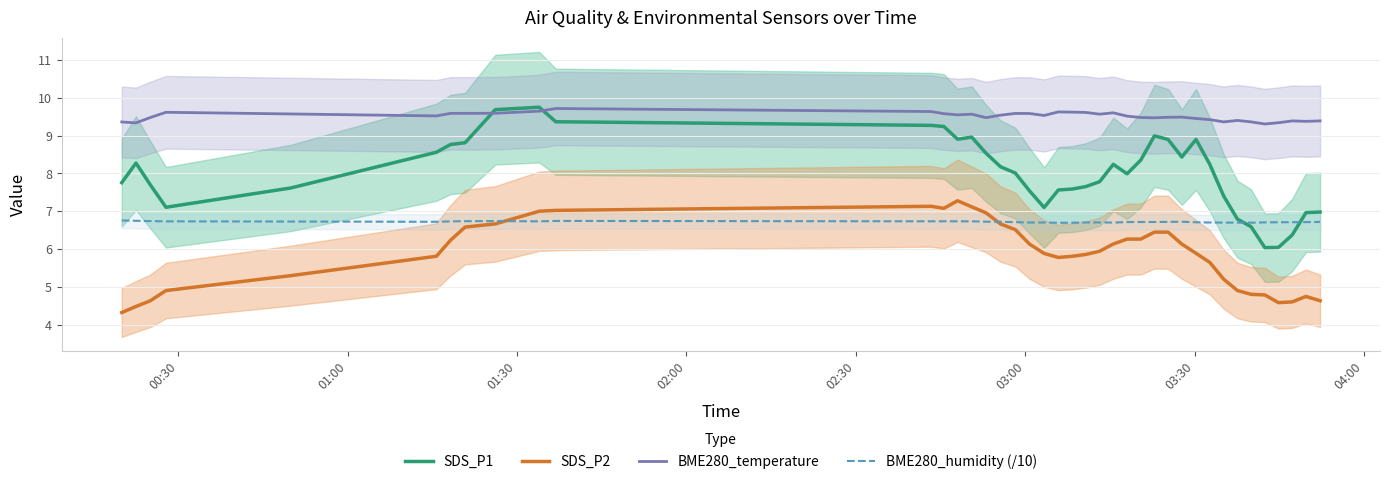

Which series has the largest total across all categories?

BME280_temperature